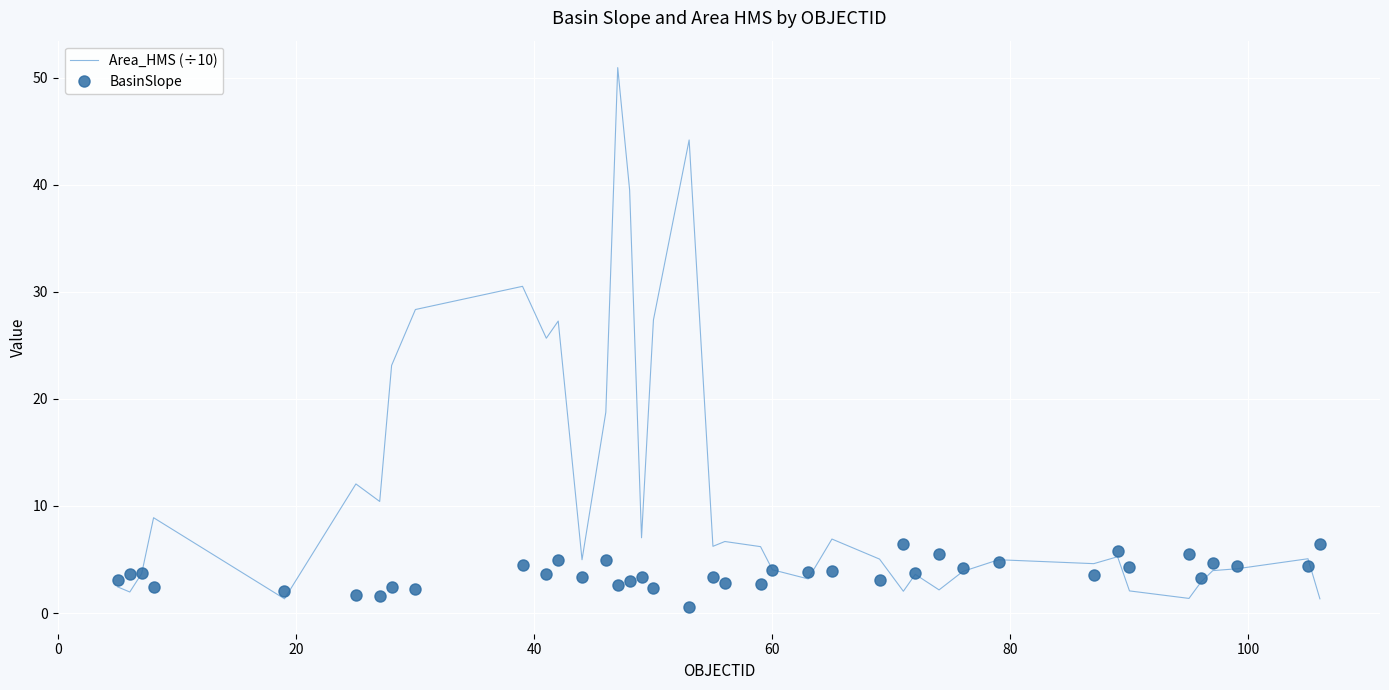

True or false: BasinSlope and Area_HMS (÷10) cross at least once.

True